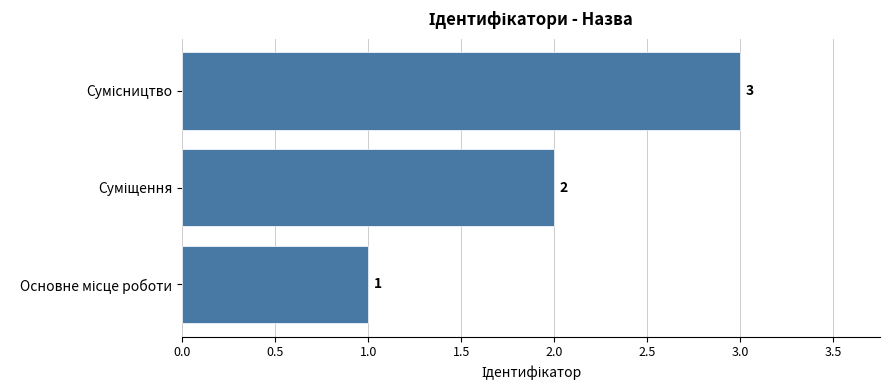

What is the difference between the maximum and second lowest values?

1